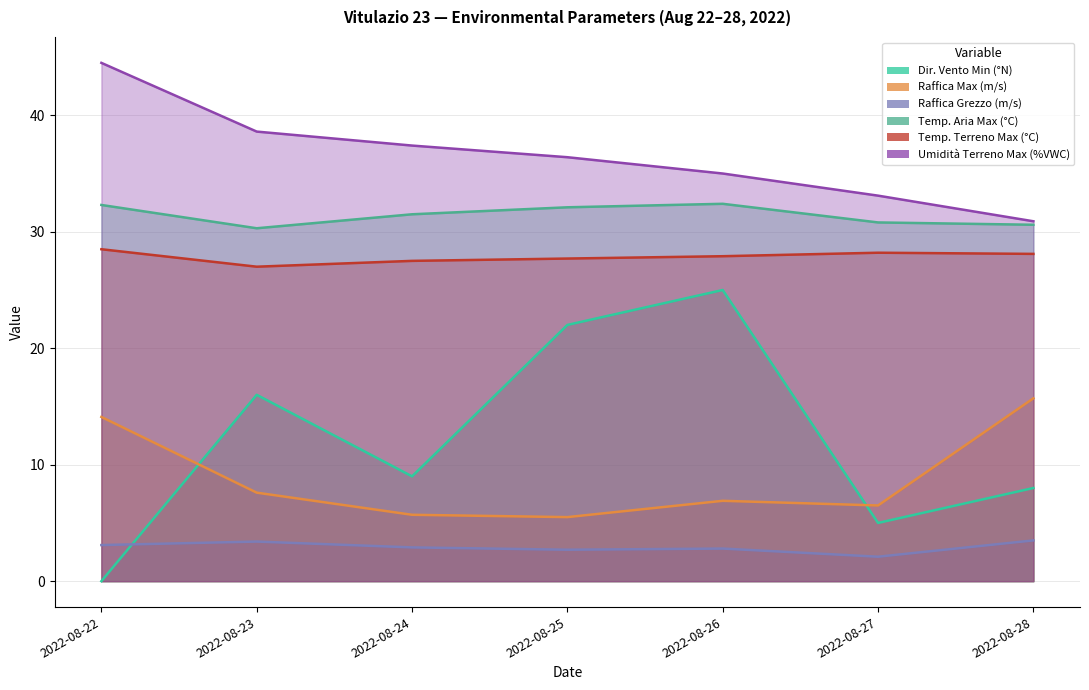

The Dir. Vento Min (°N) series shows -12.4 at 2022-08-22. True or false?

False